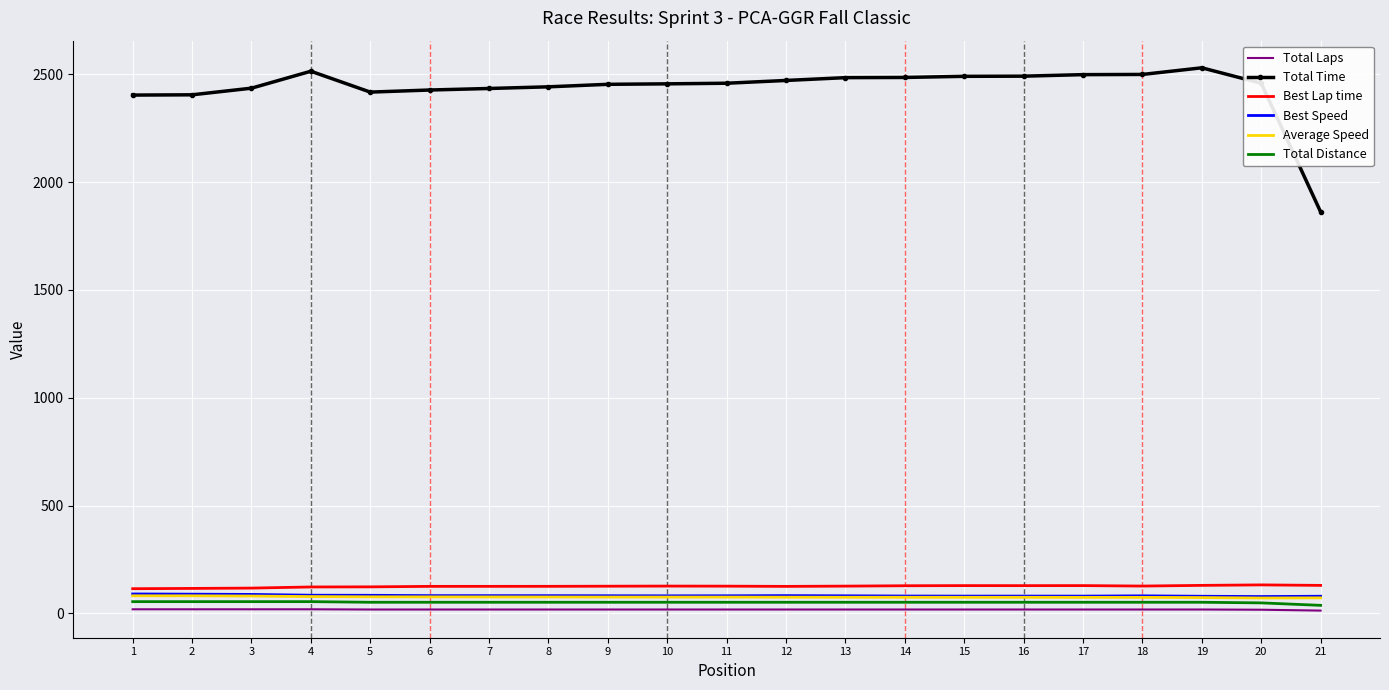

Which series has the largest total across all categories?

Total Time